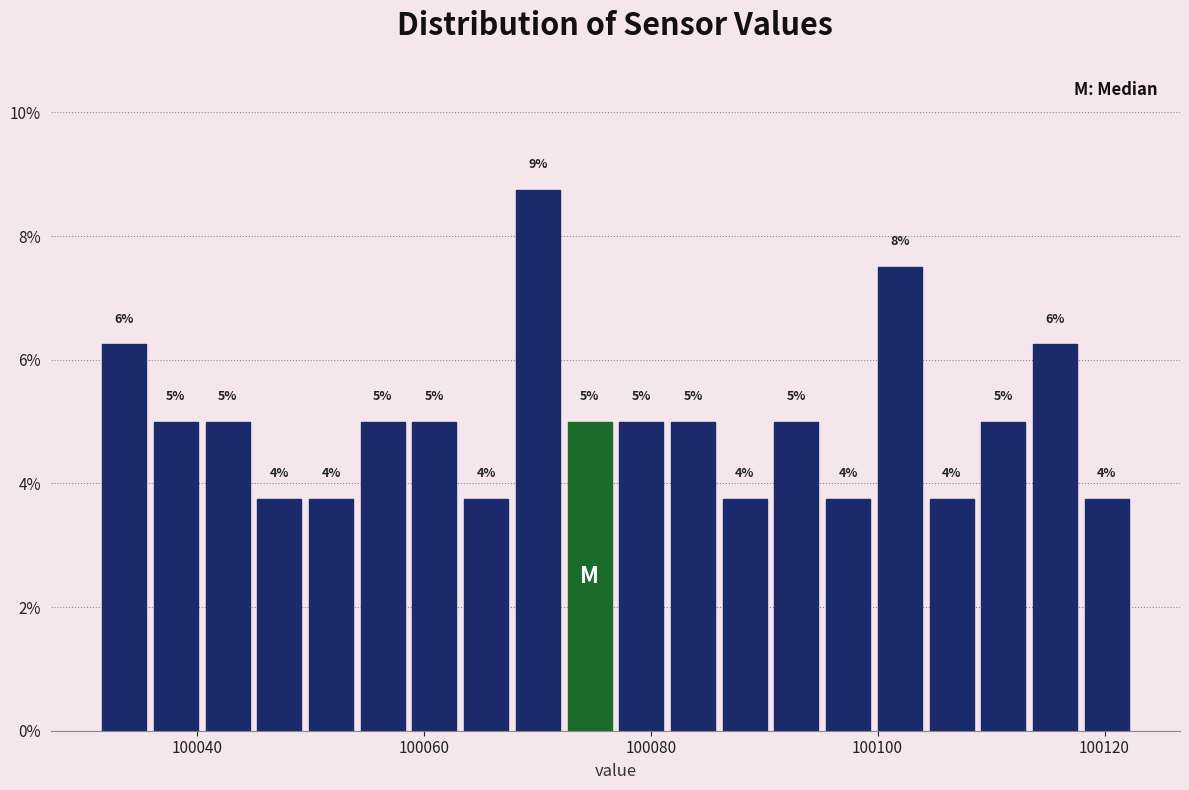

Read against the x-axis, roughly where is the centre of the tallest bar?

100070